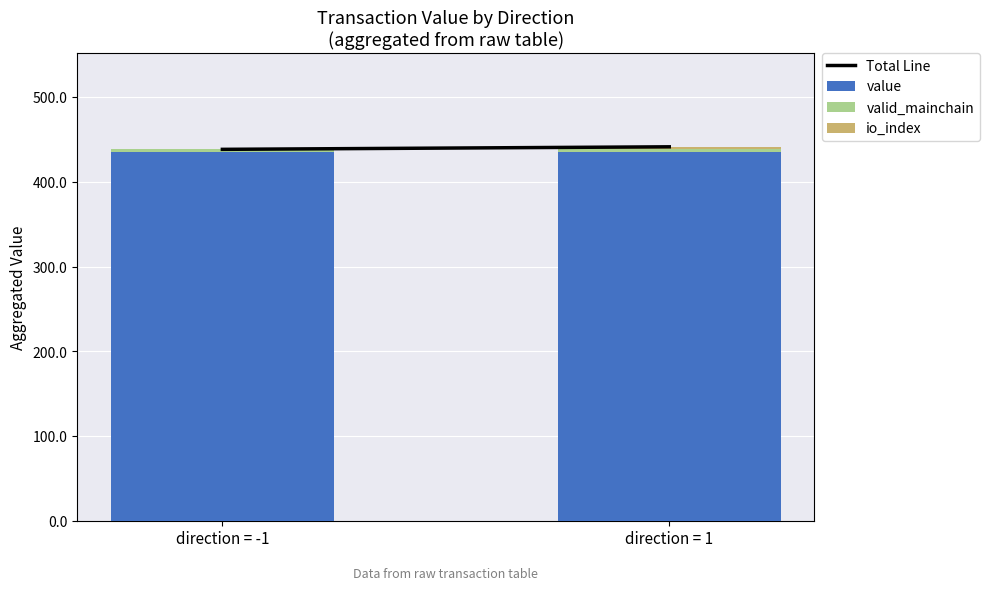

What is the maximum value for value?

435.5